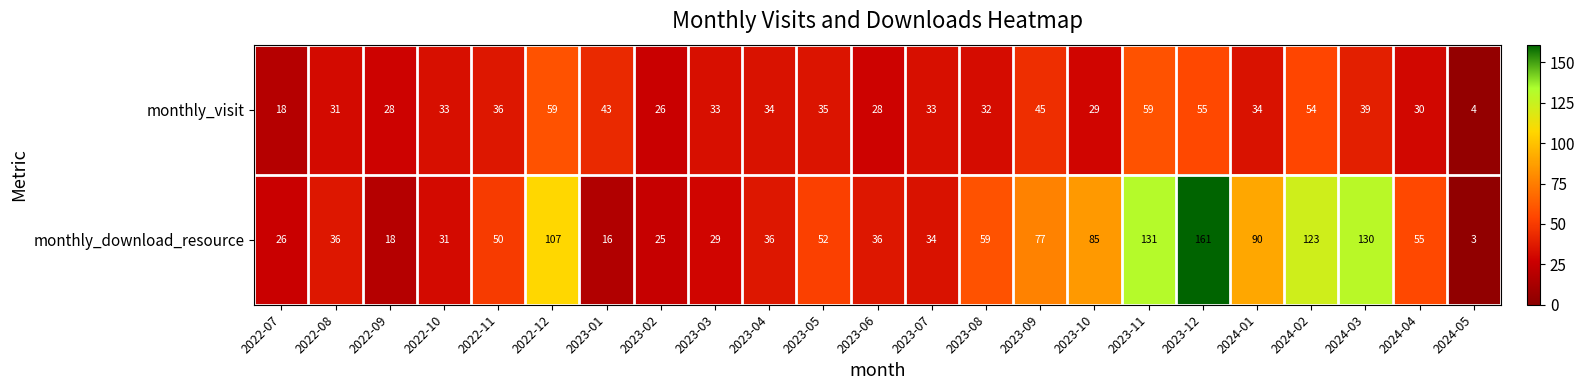

Rank the series by their maximum value, from highest to lowest.

monthly_download_resource, monthly_visit